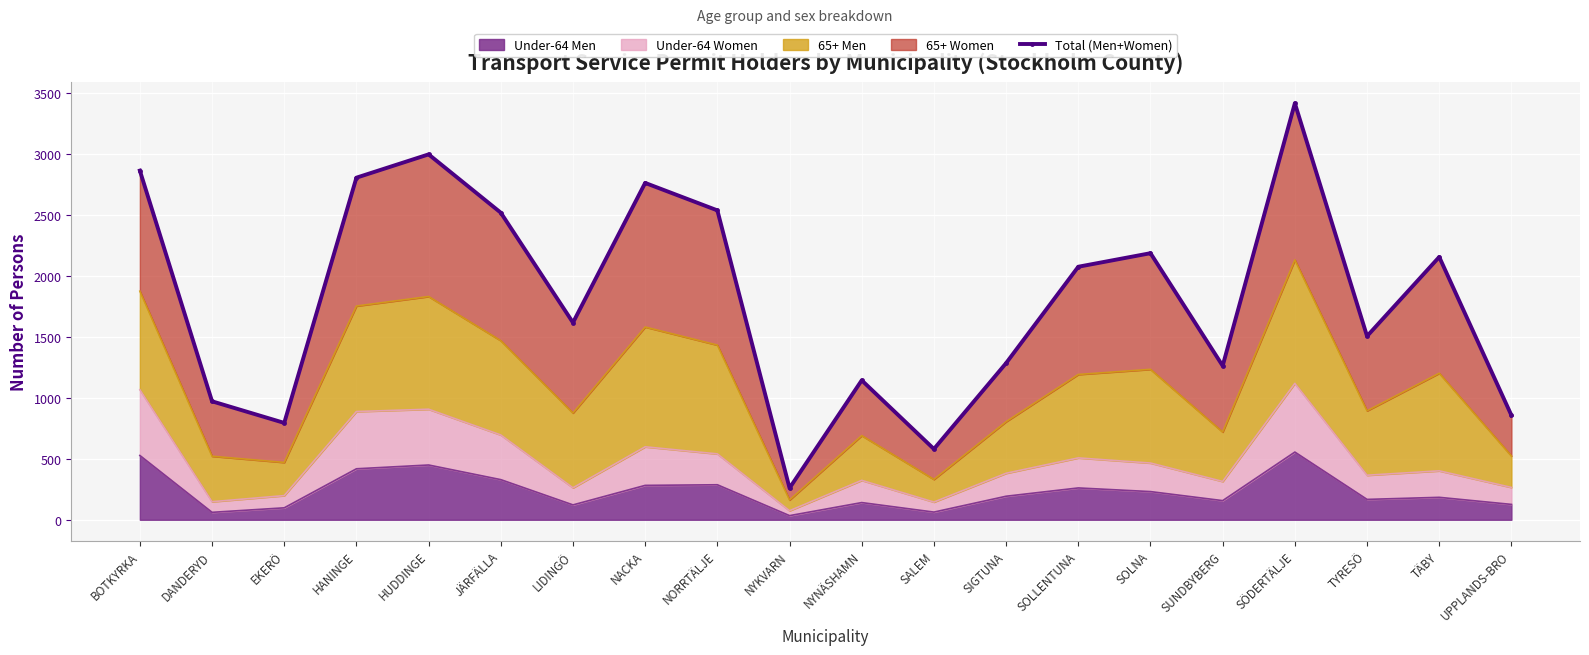

What is the change in value from HANINGE to JÄRFÄLLA?

-287